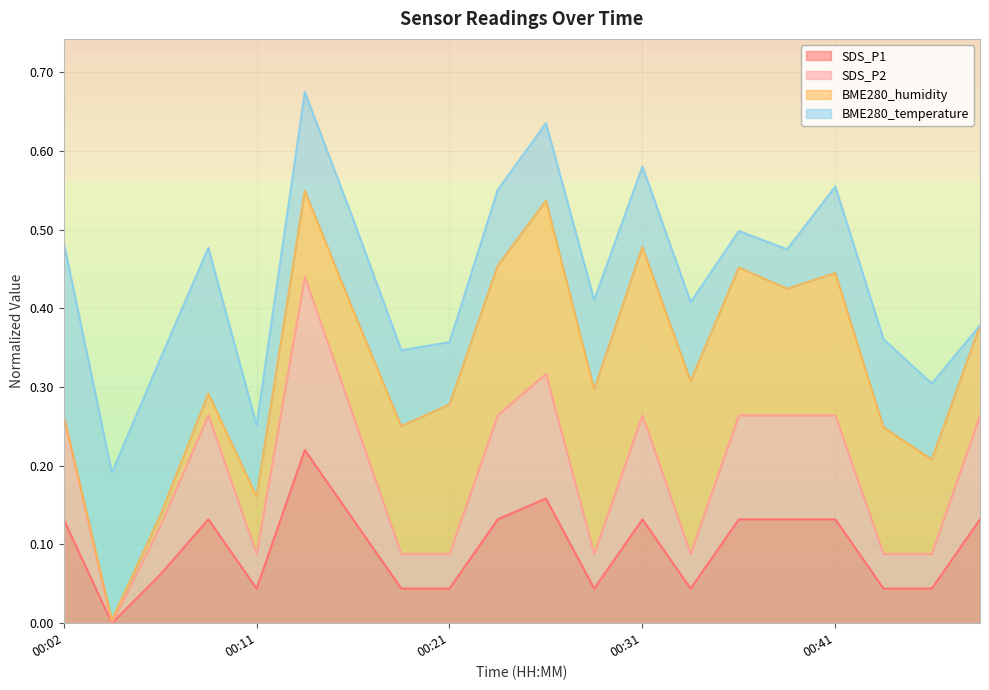

How many interior local valleys does the SDS_P1 series have?

4